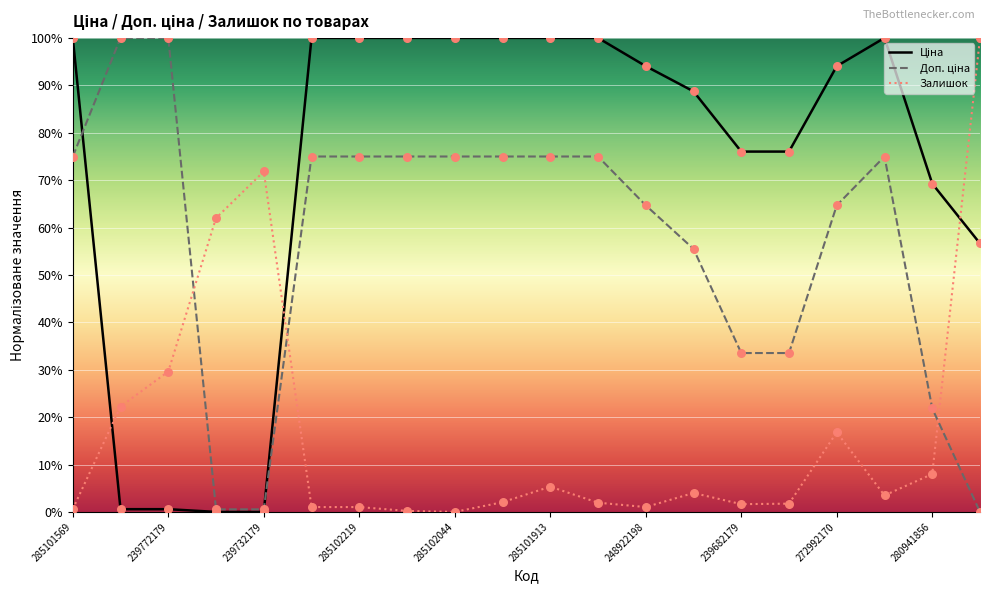

Which series reaches the minimum Y coordinate?

Ціна